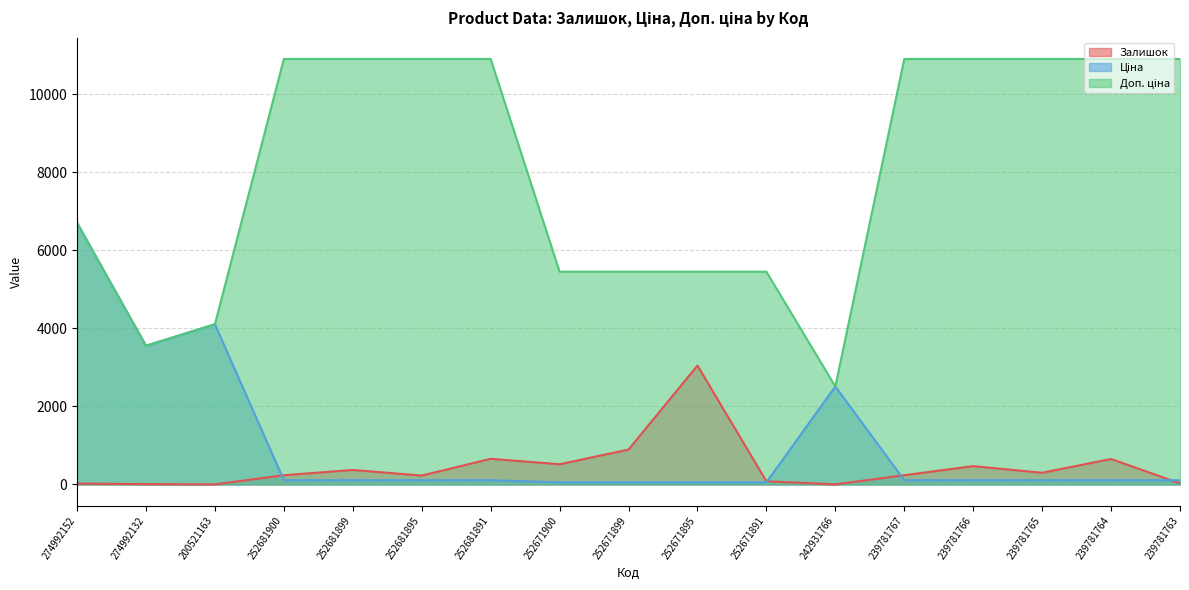

What is the value of the Доп. ціна point at the 15th from the left?

10903.0